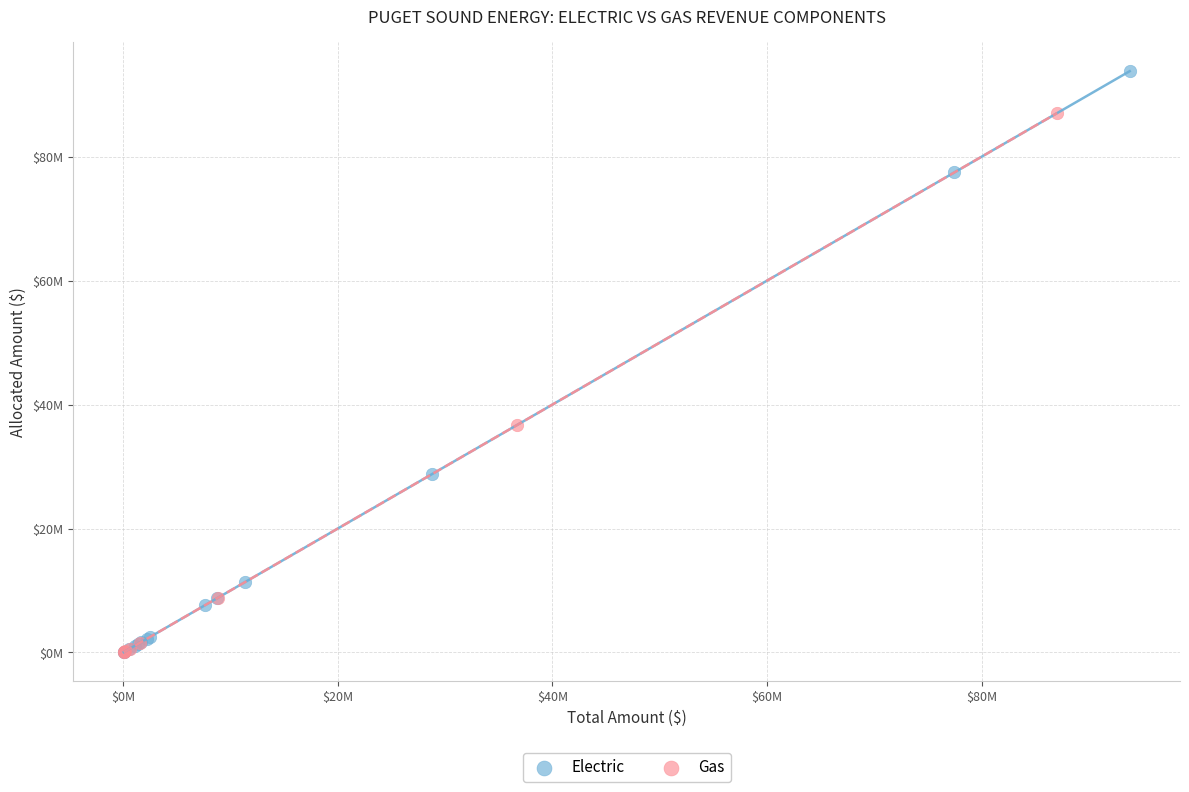

What are all the series names shown in the legend?

Electric, Gas